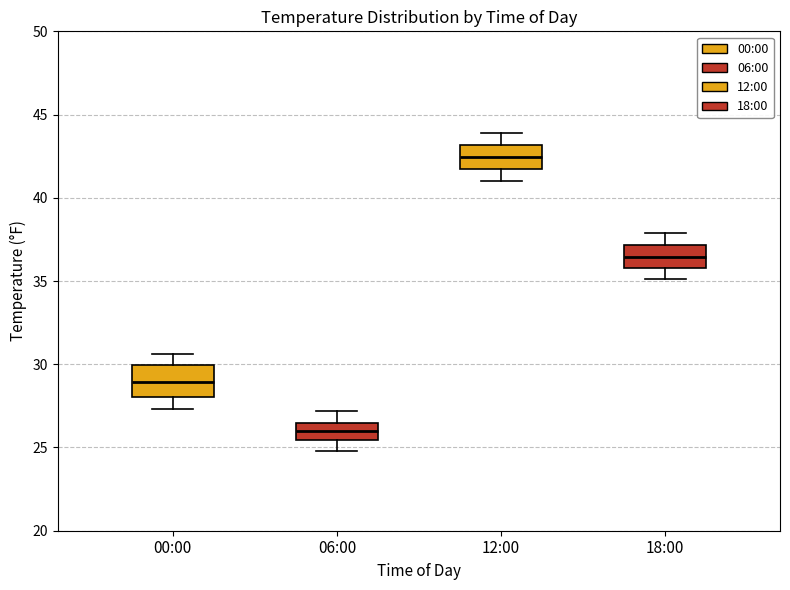

Where is the upper edge of the box for 12:00 on the y-axis? The values are not printed on the chart, so give them approximately, as read against the axis.

43.0